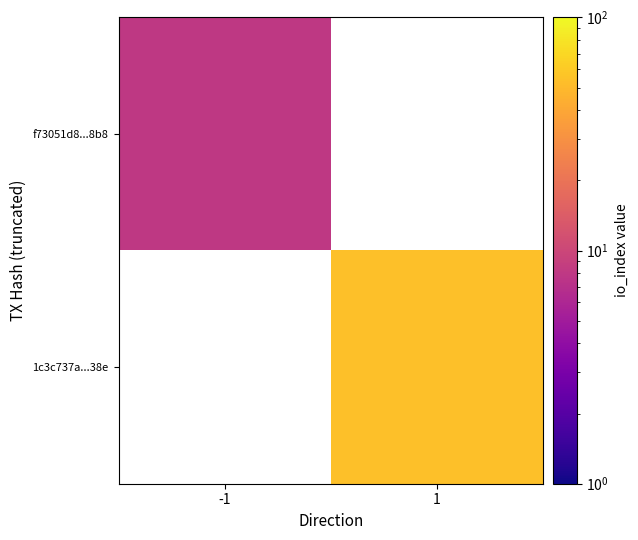

List the series in order of their peak value, lowest first.

f73051d8...8b8, 1c3c737a...38e